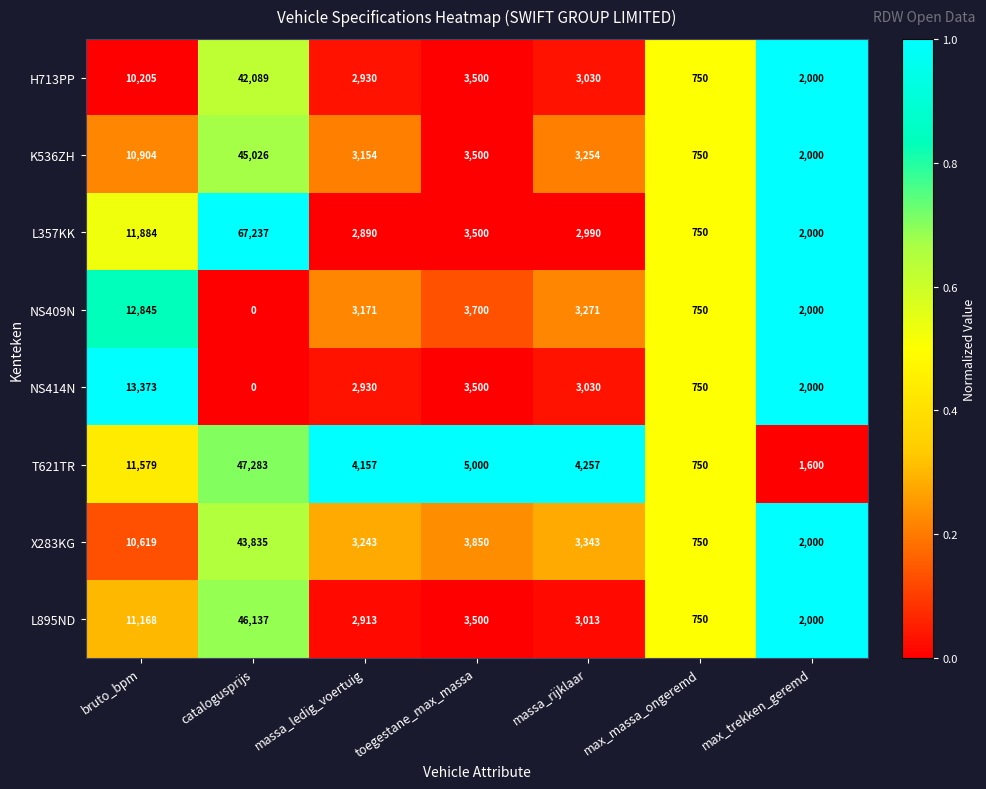

The value of NS414N at toegestane_max_massa is 3500. True or false?

True